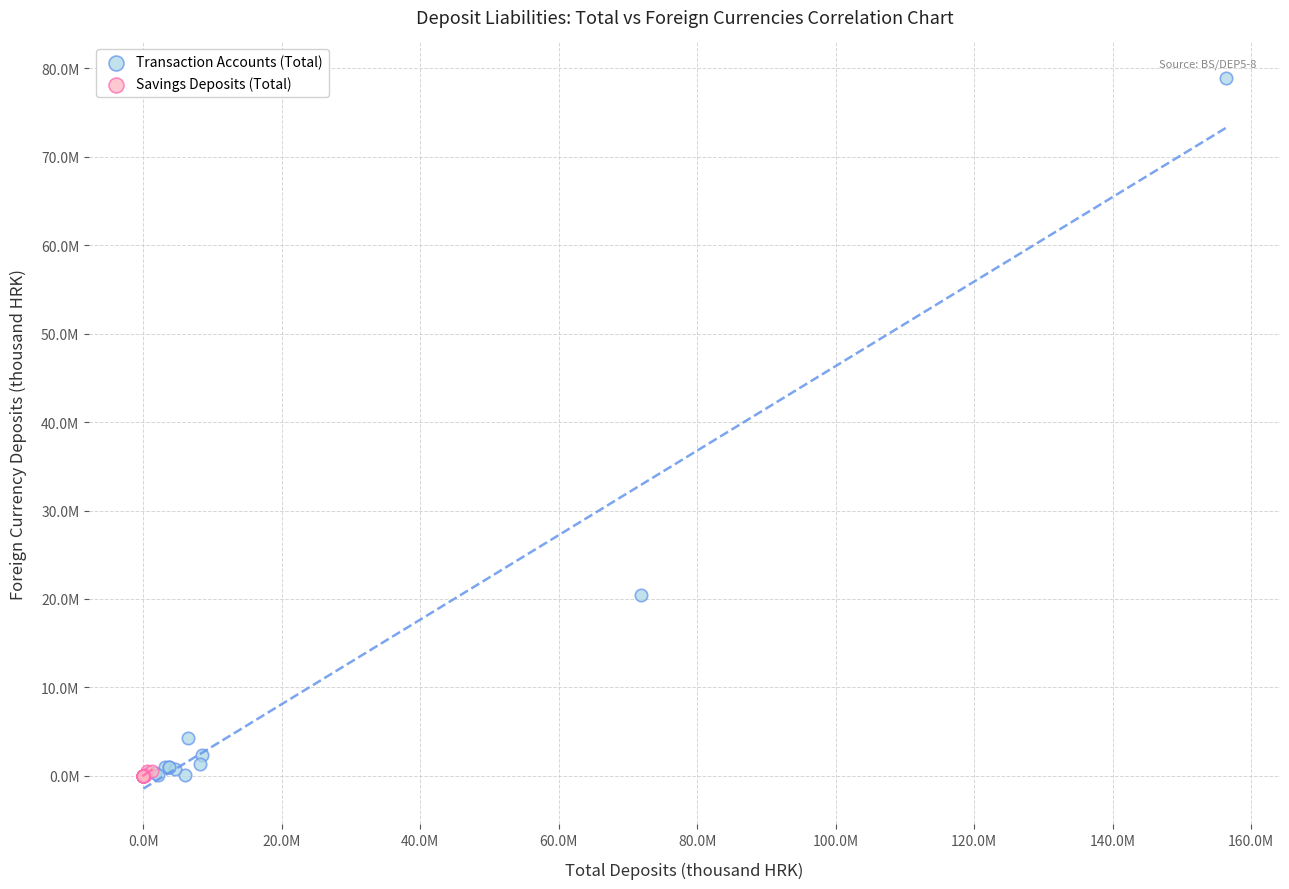

What are all the series names shown in the legend?

Transaction Accounts (Total), Savings Deposits (Total)